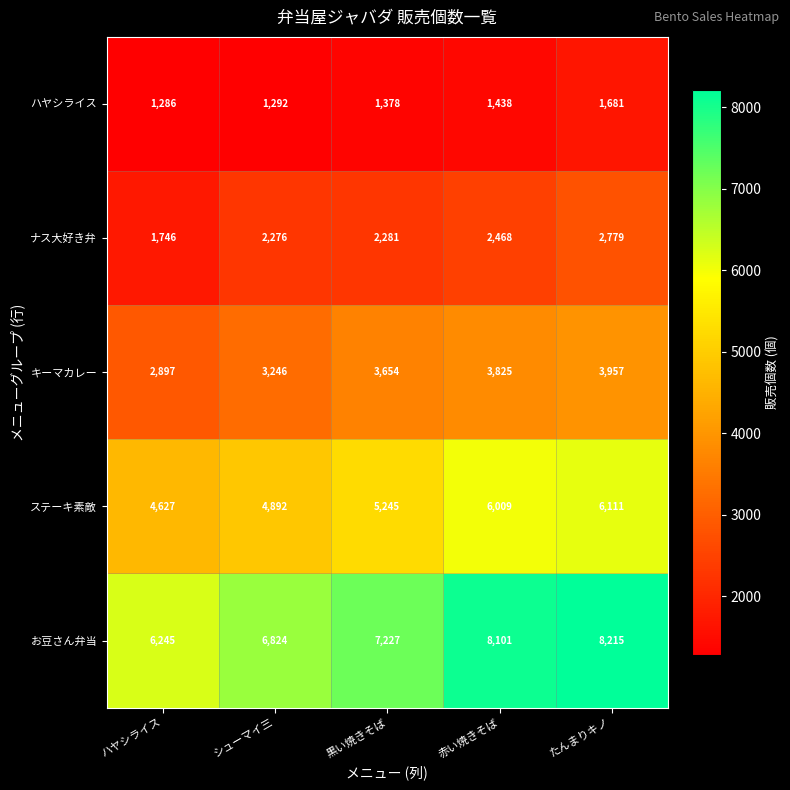

Rank the series by their average value, from lowest to highest.

ハヤシライス, ナス大好き弁, キーマカレー, ステーキ素敵, お豆さん弁当